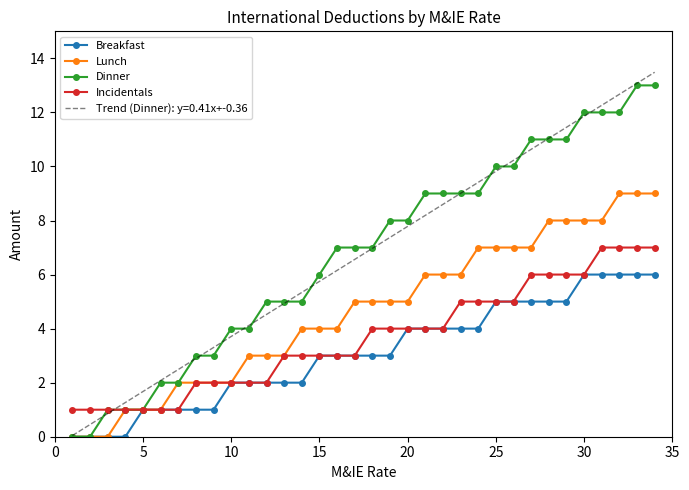

How many data points in Dinner are above 7?

16